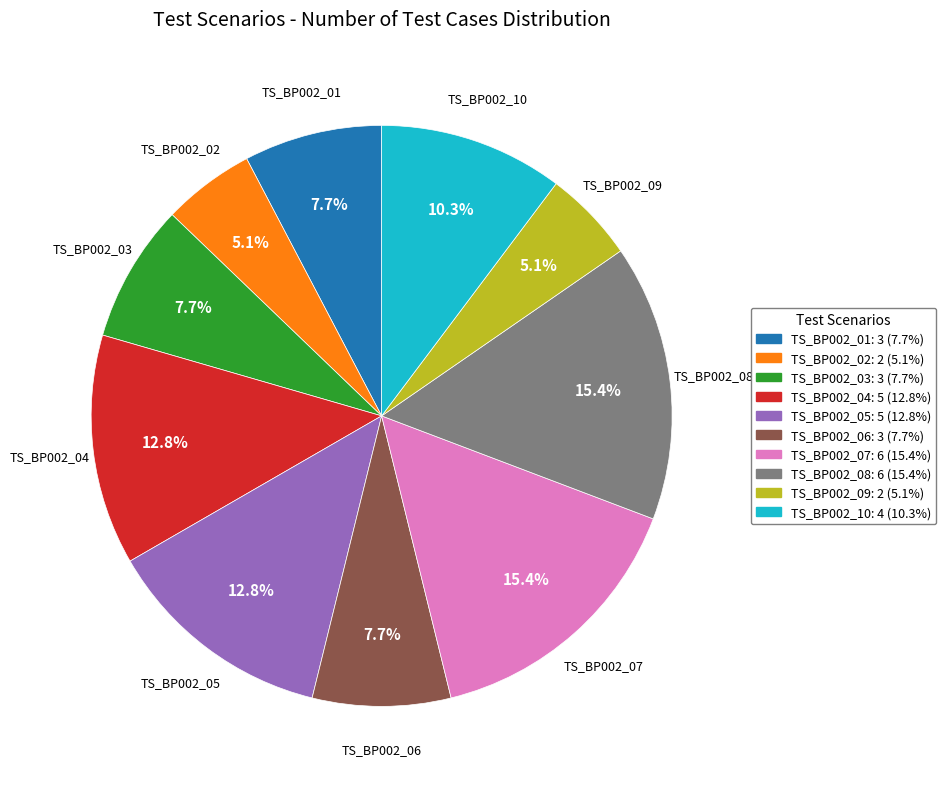

The TS_BP002_04 slice represents 13% of the pie. True or false?

True